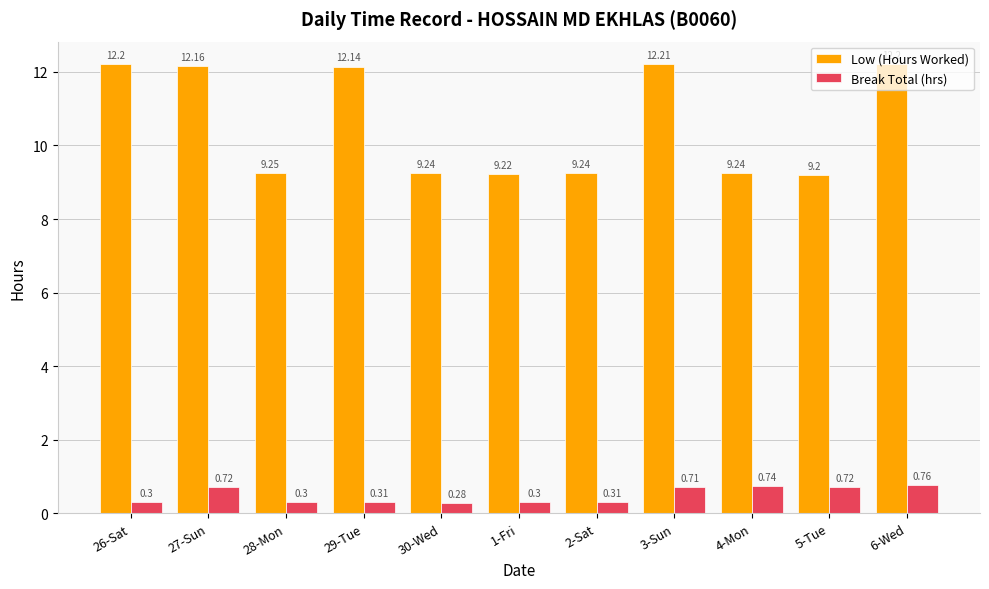

What is the average value of the Break Total (hrs) series?

0.5